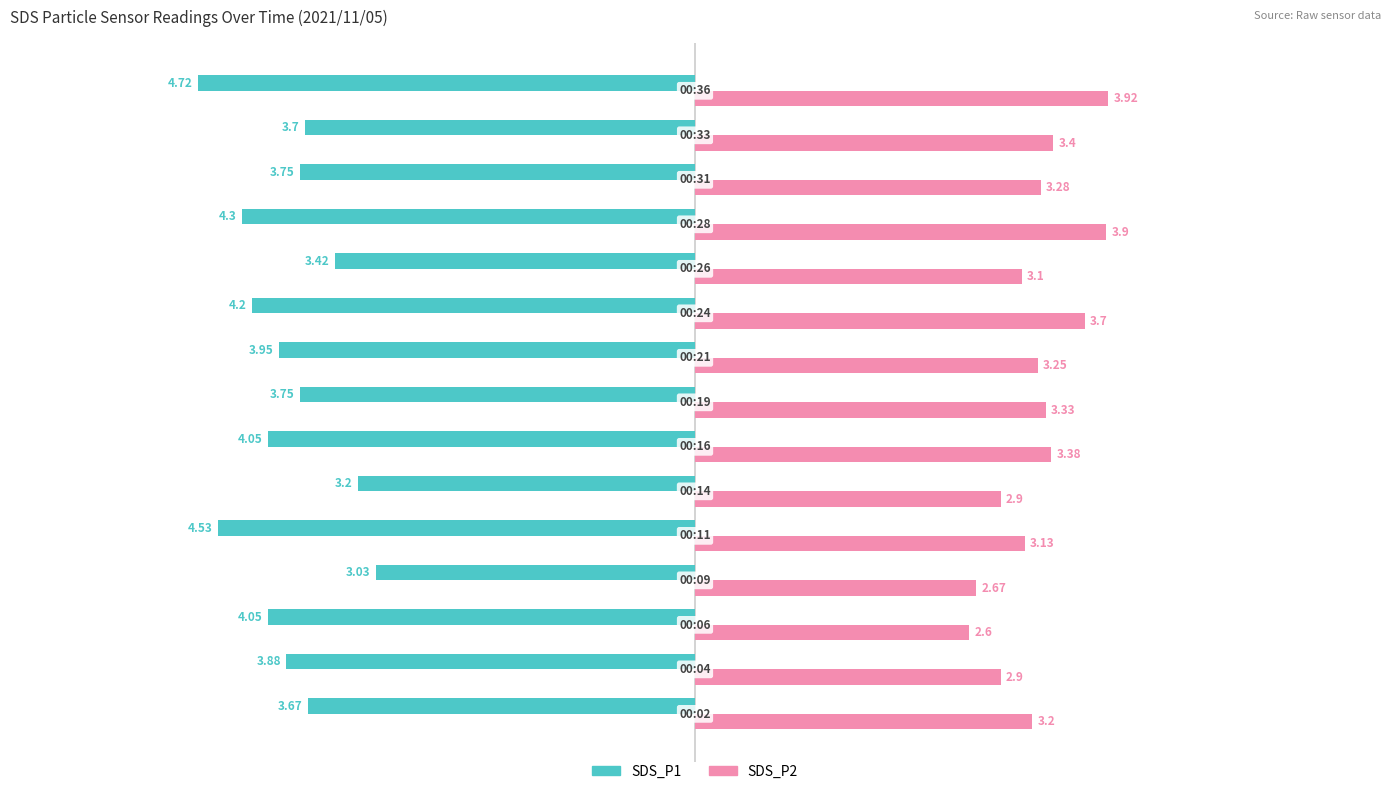

Which series has the widest spread of values?

SDS_P1